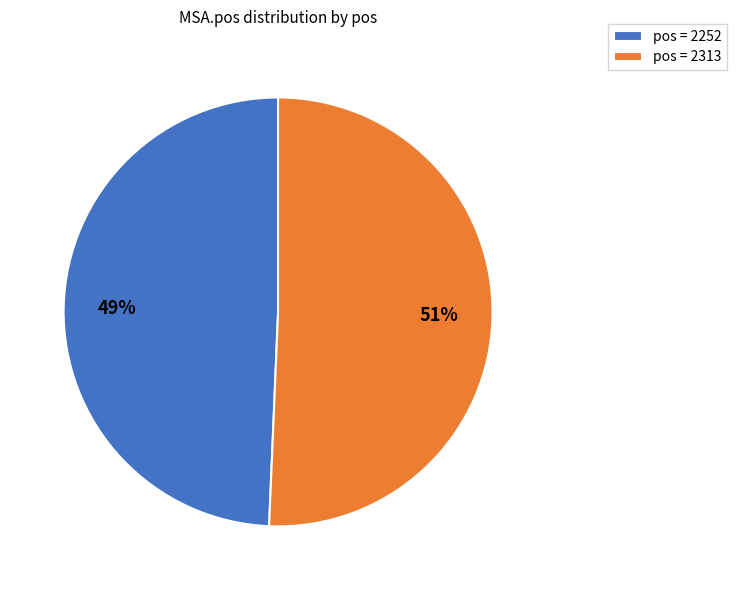

How many slices are in this pie chart?

2